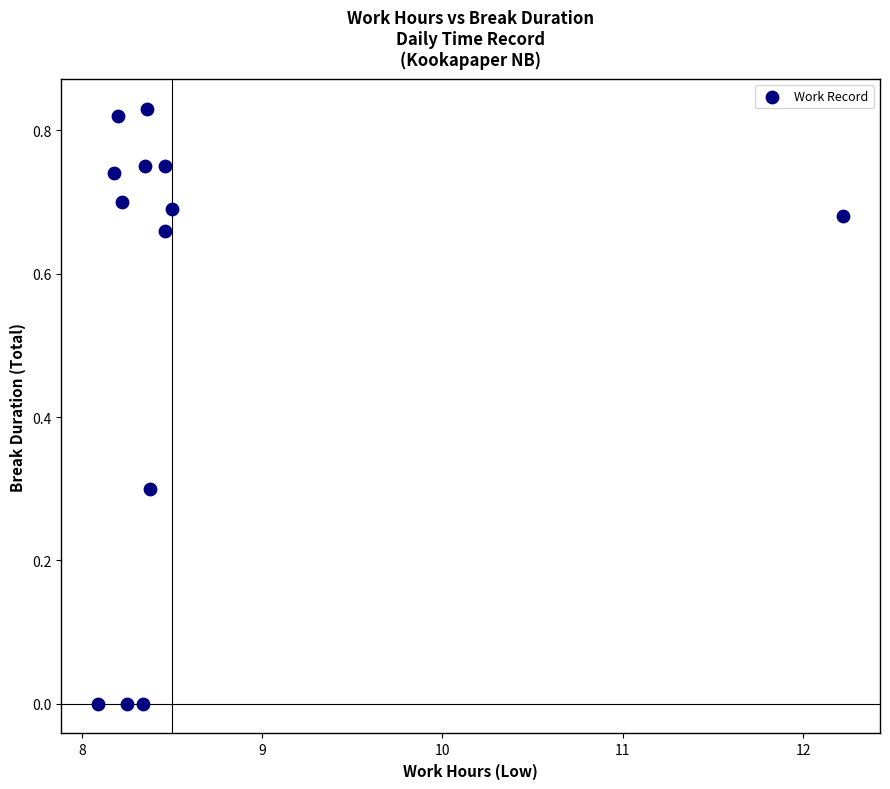

What is the range of X values (max minus min)?

4.1